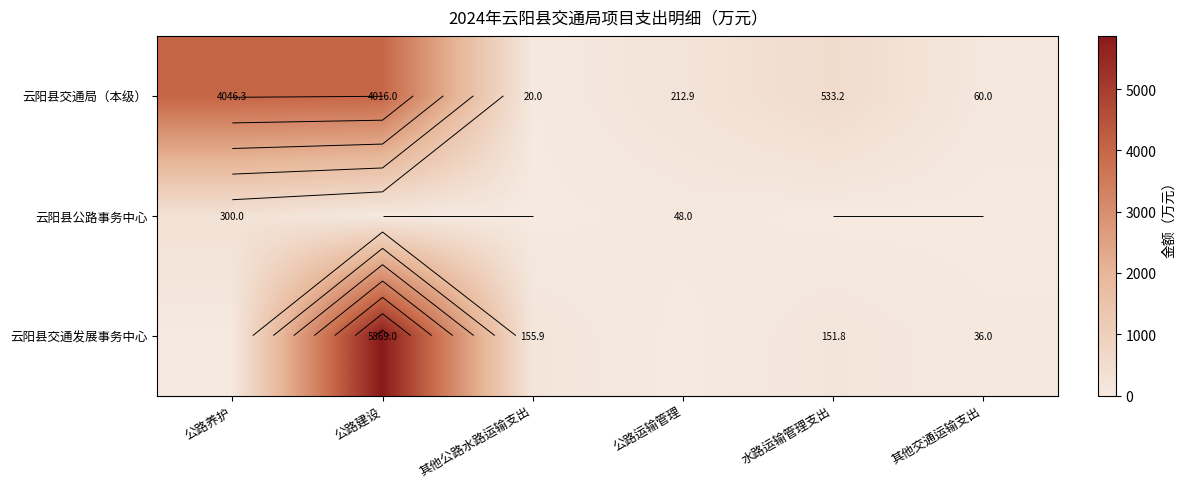

Which series changed the most between 公路运输管理 and 水路运输管理支出?

云阳县交通局（本级）